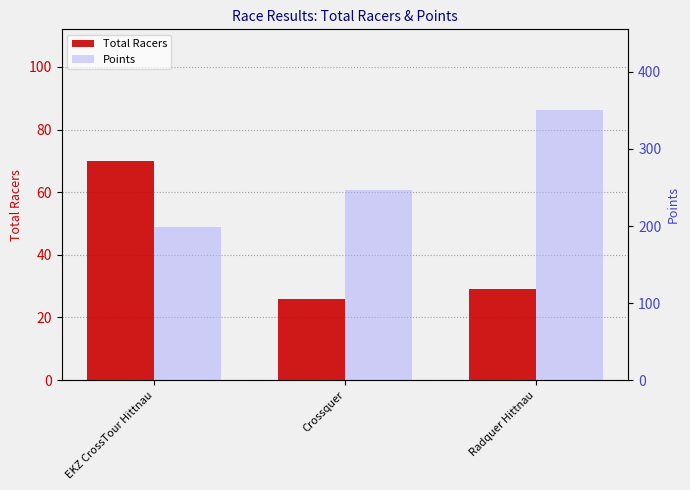

What value does the Total Racers series have at Radquer Hittnau?

29.0